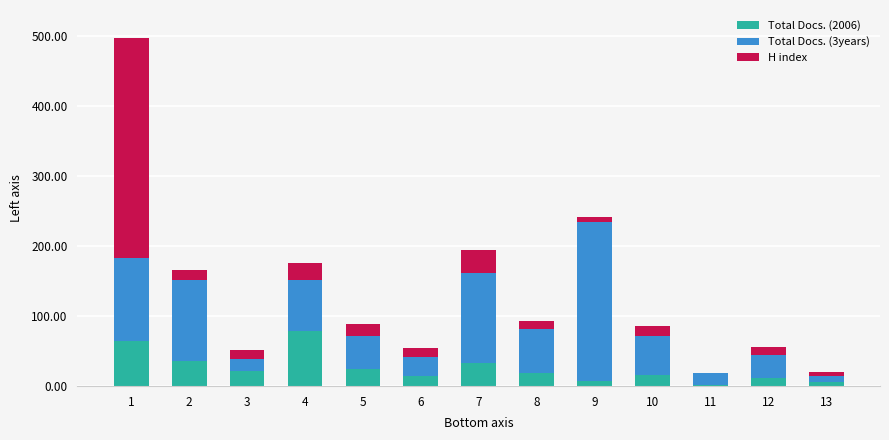

Count the number of categories in the chart.

13